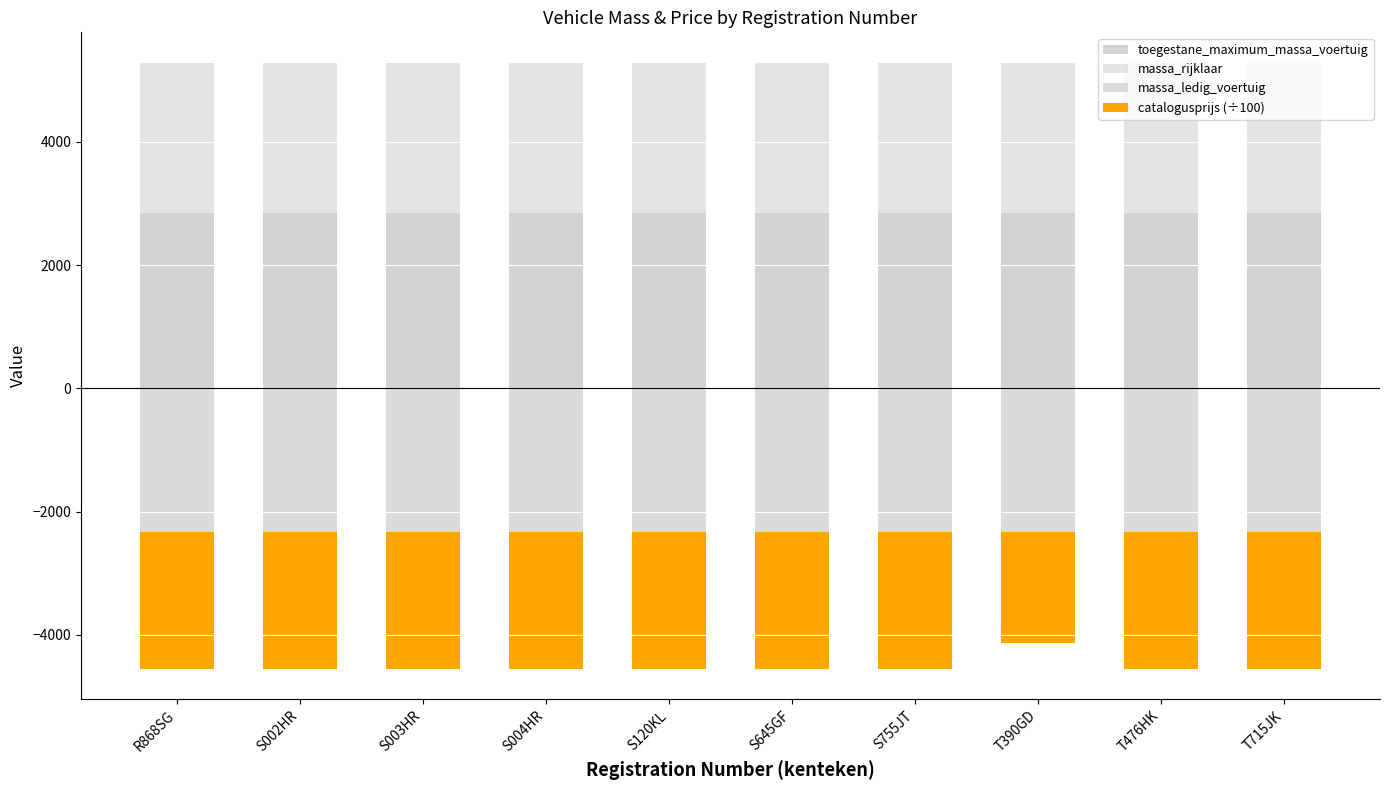

Reading left to right, transcribe all the data shown in this chart.

toegestane_maximum_massa_voertuig: R868SG=2850	S002HR=2850	S003HR=2850	S004HR=2850	S120KL=2850	S645GF=2850	S755JT=2850	T390GD=2850	T476HK=2850	T715JK=2850
massa_rijklaar: R868SG=2435	S002HR=2435	S003HR=2435	S004HR=2435	S120KL=2435	S645GF=2435	S755JT=2435	T390GD=2435	T476HK=2435	T715JK=2435
massa_ledig_voertuig: R868SG=-2335	S002HR=-2335	S003HR=-2335	S004HR=-2335	S120KL=-2335	S645GF=-2335	S755JT=-2335	T390GD=-2335	T476HK=-2335	T715JK=-2335
catalogusprijs (÷100): R868SG=-2220	S002HR=-2220	S003HR=-2220	S004HR=-2220	S120KL=-2220	S645GF=-2220	S755JT=-2220	T390GD=-1805	T476HK=-2220	T715JK=-2220